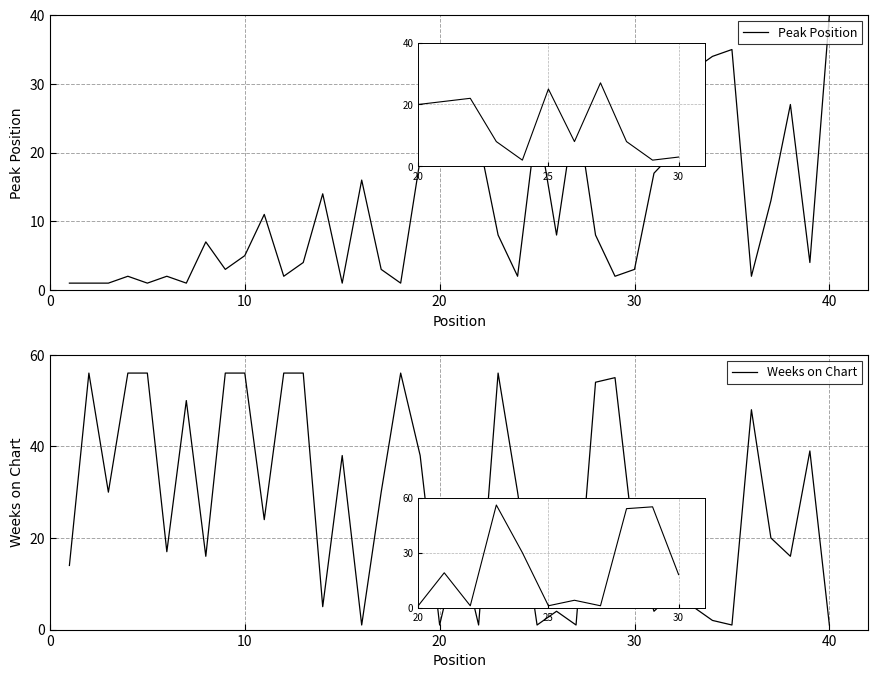

What is the label of the 10th point from the left?

9